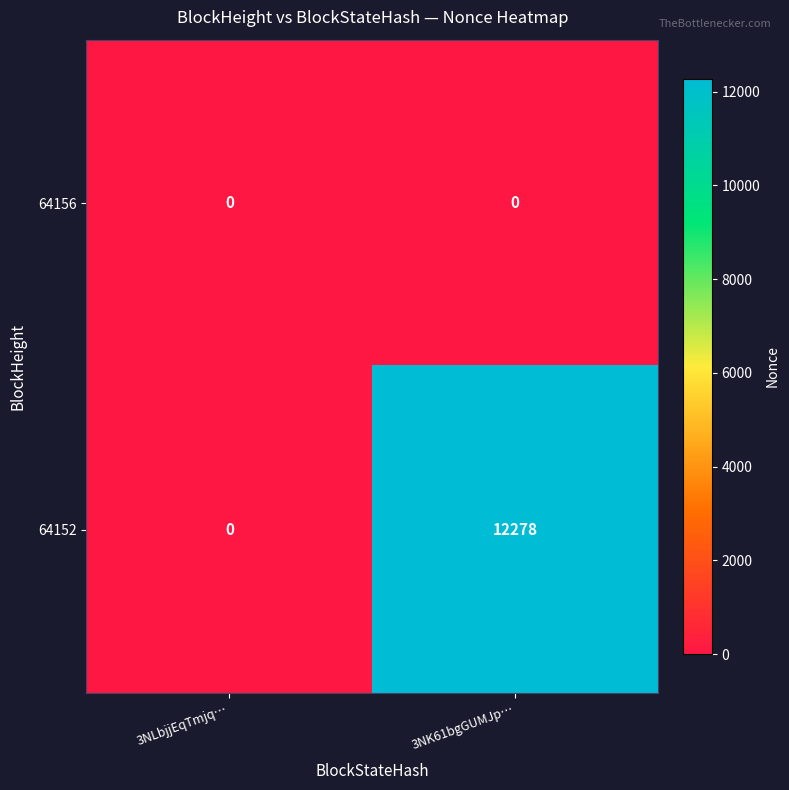

Where is 64152 nearest to the value 6139?

3NLbjjEqTmjq…